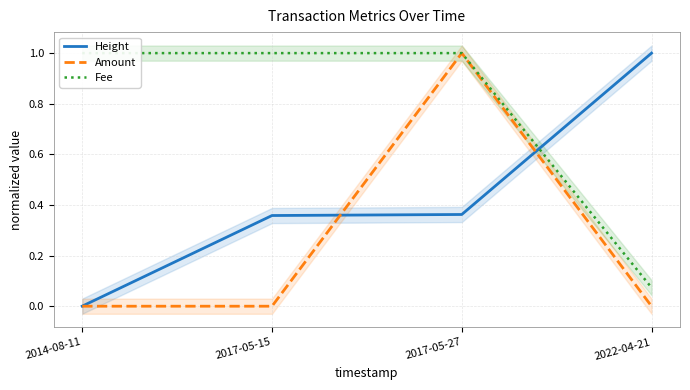

Between 2017-05-27 and 2022-04-21, which series saw the biggest shift?

Amount